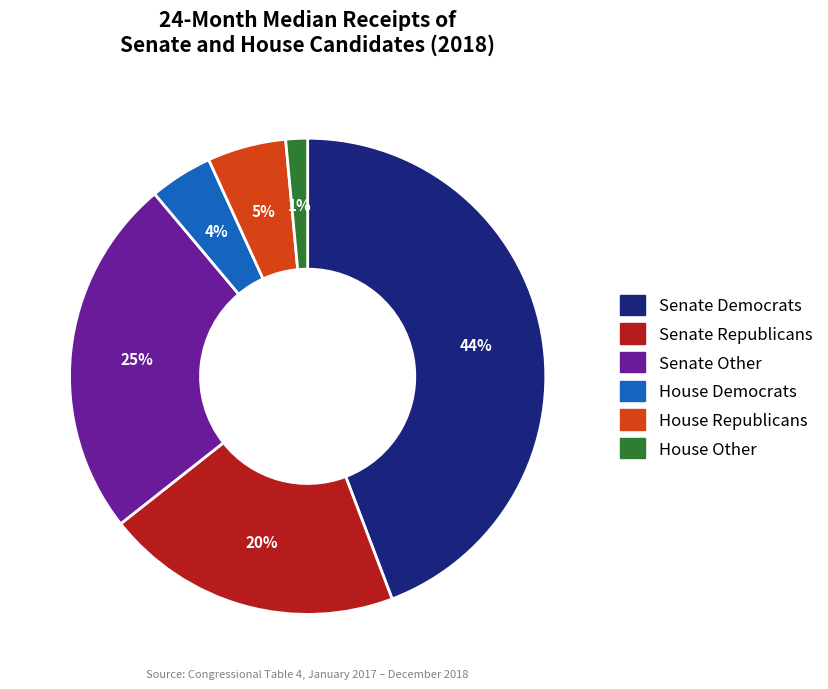

To the nearest percent, what is the average slice percentage?

17%